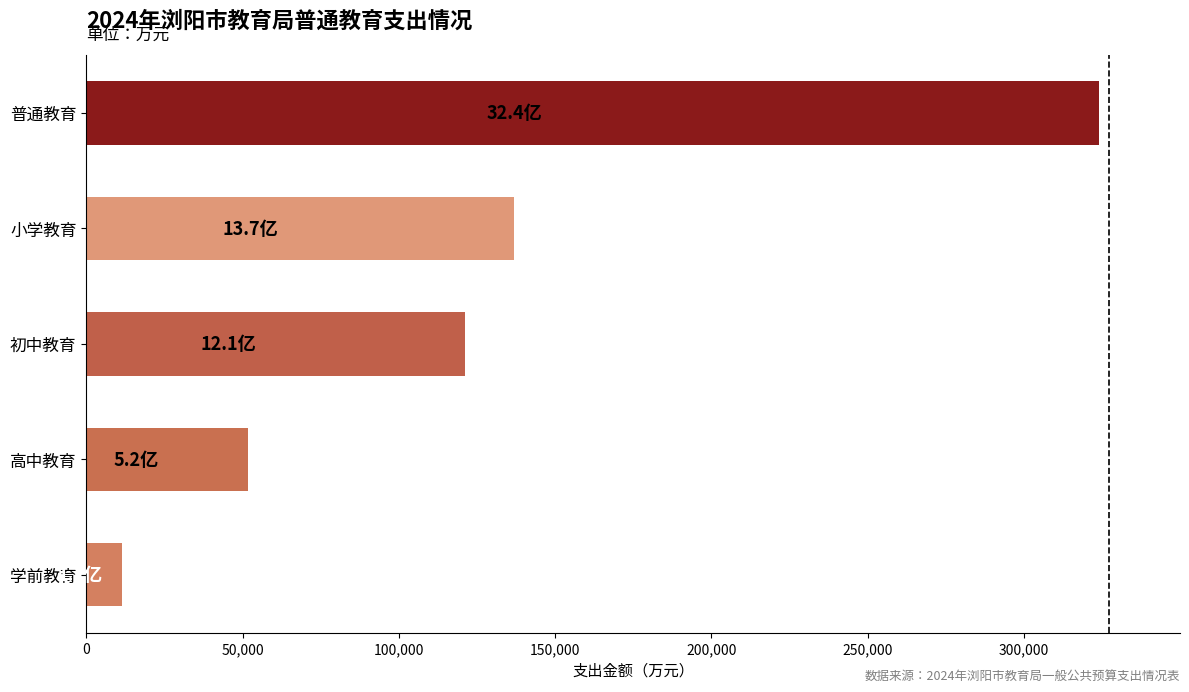

Where is the data nearest to the value 167675?

小学教育